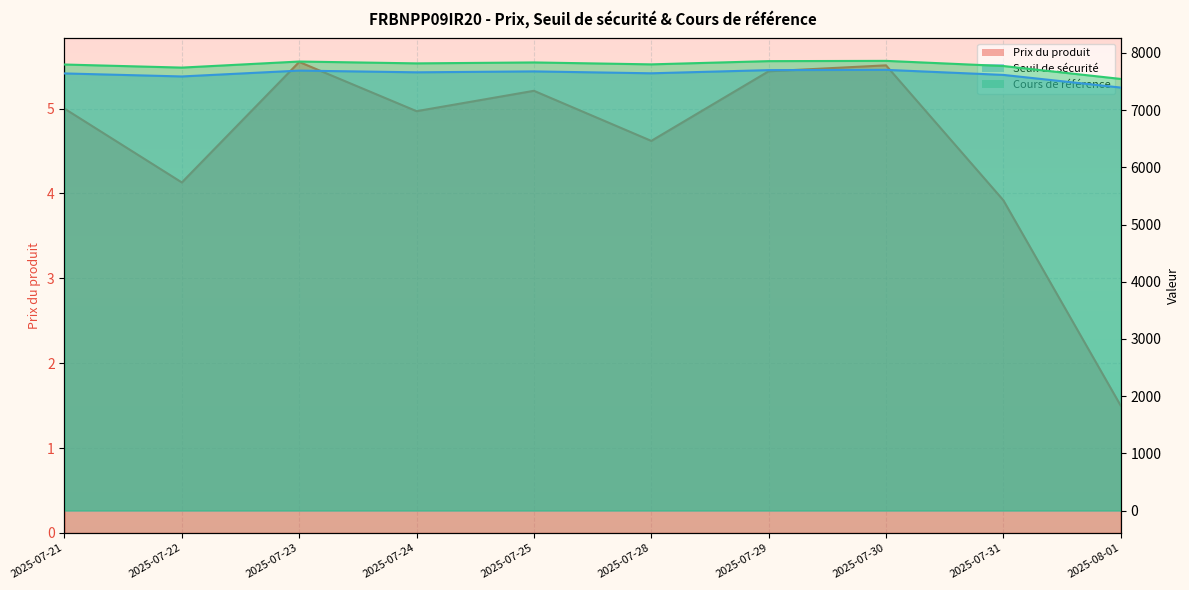

Which has a higher value, 2025-08-01 or 2025-07-31?

2025-07-31